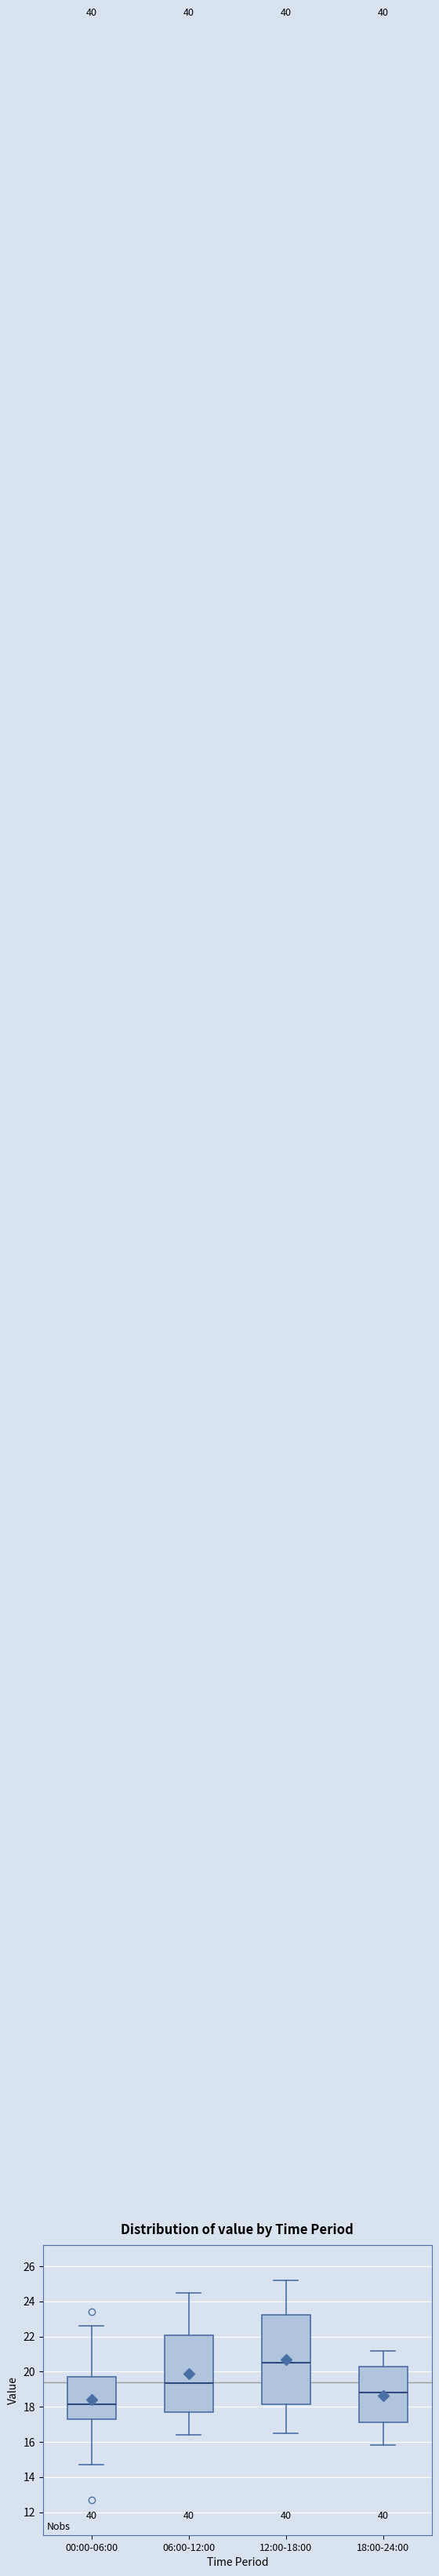

Reading left to right, read every box against the y-axis: the position of its median line, the range the box covers, and the ends of its whiskers. The values are not printed on the chart, so give them approximately, as read against the axis.

00:00-06:00: median 18.2, box 17.2 to 19.8, whiskers 14.8 to 22.6
06:00-12:00: median 19.4, box 17.6 to 22.0, whiskers 16.4 to 24.6
12:00-18:00: median 20.6, box 18.2 to 23.2, whiskers 16.6 to 25.2
18:00-24:00: median 18.8, box 17.2 to 20.4, whiskers 15.8 to 21.2